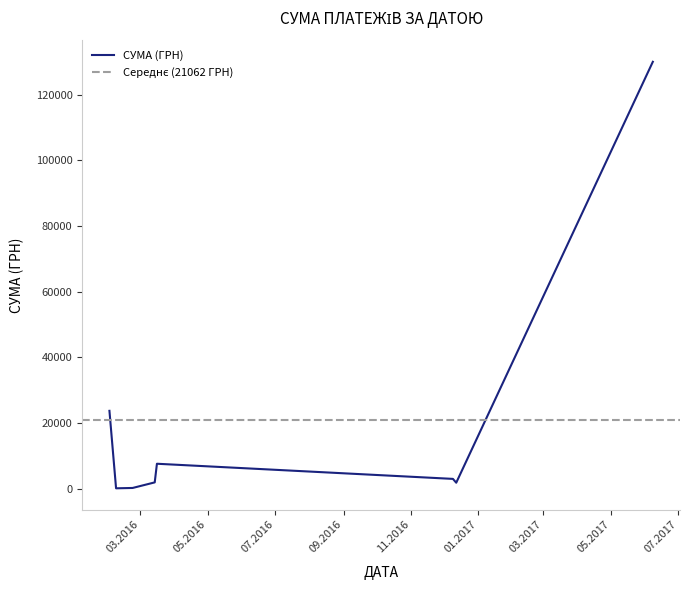

How many values are below 1083?

10